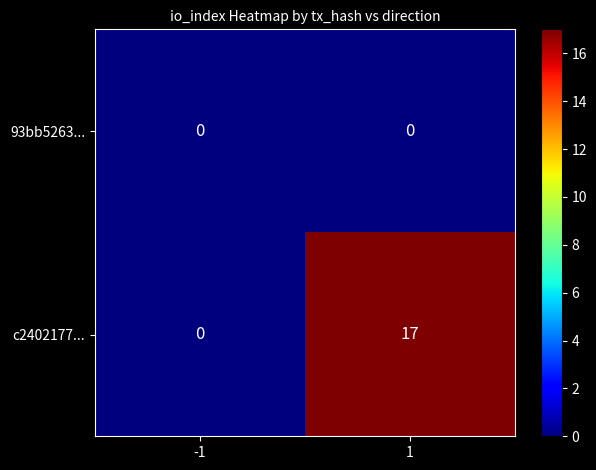

Is it true that c2402177... equals 0 at -1?

True